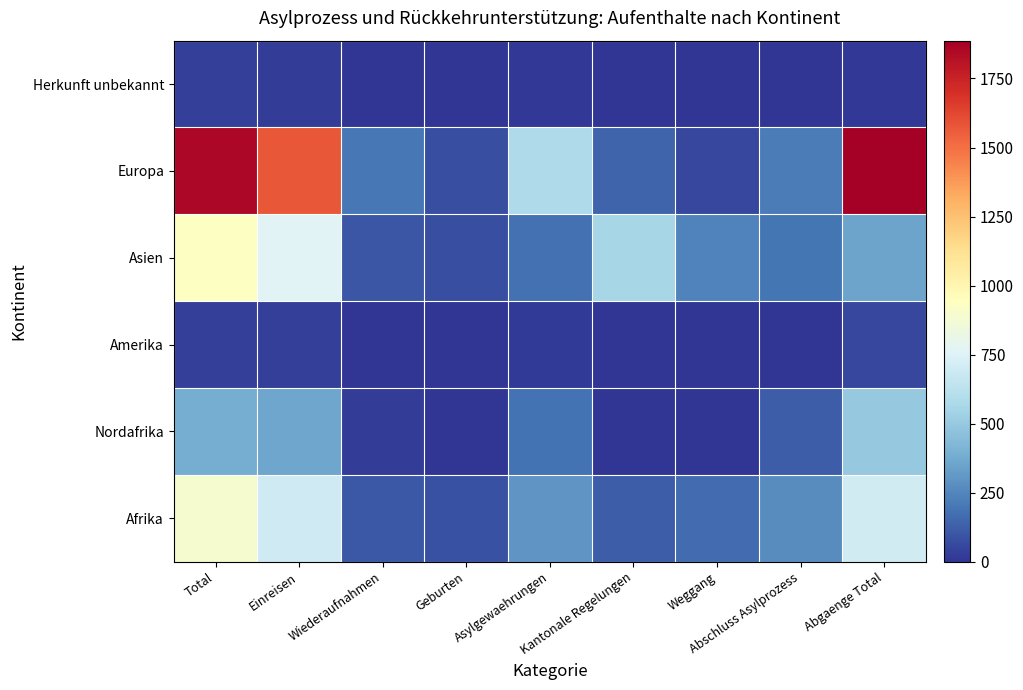

List the series in order of their peak value, highest first.

Europa, Asien, Afrika, Nordafrika, Amerika, Herkunft unbekannt